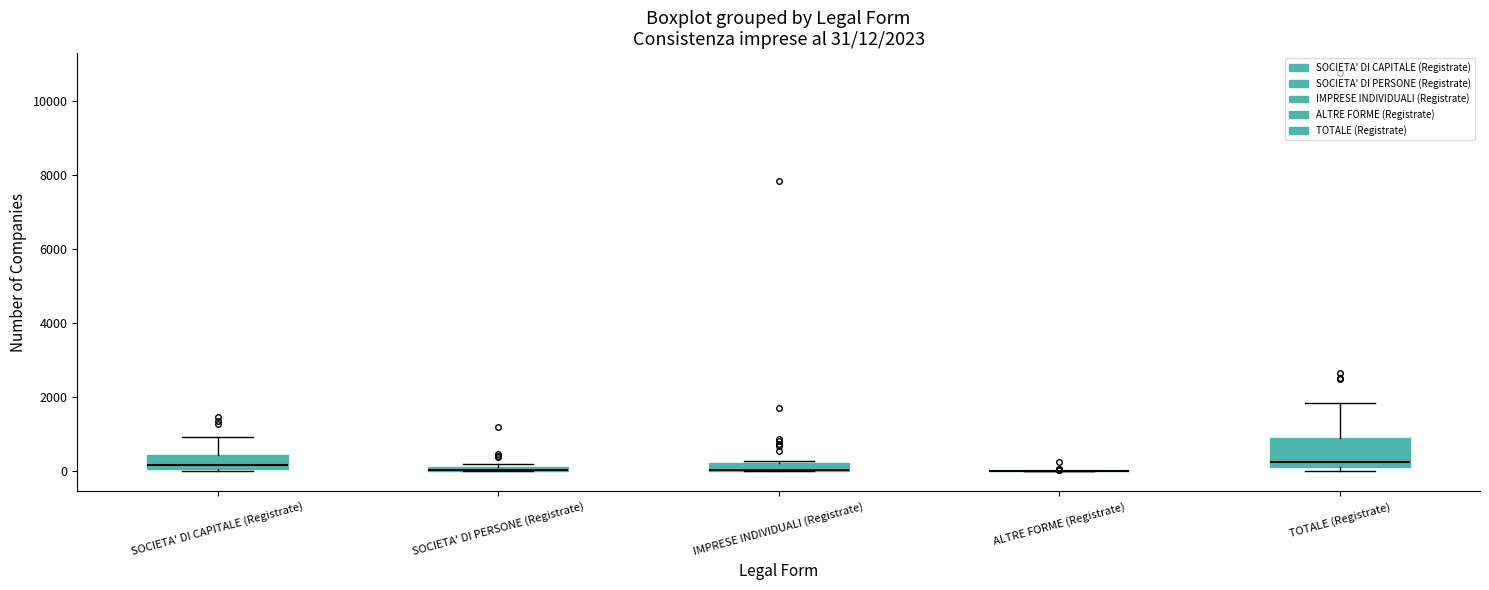

Which box is the tallest, from its lower edge to its upper edge?

TOTALE (Registrate)